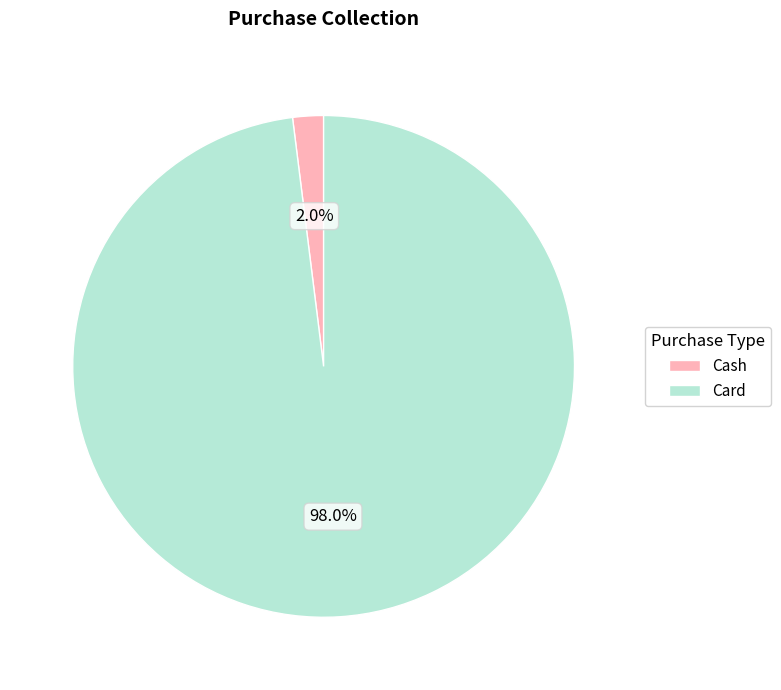

To the nearest percent, what portion does Card represent?

98%